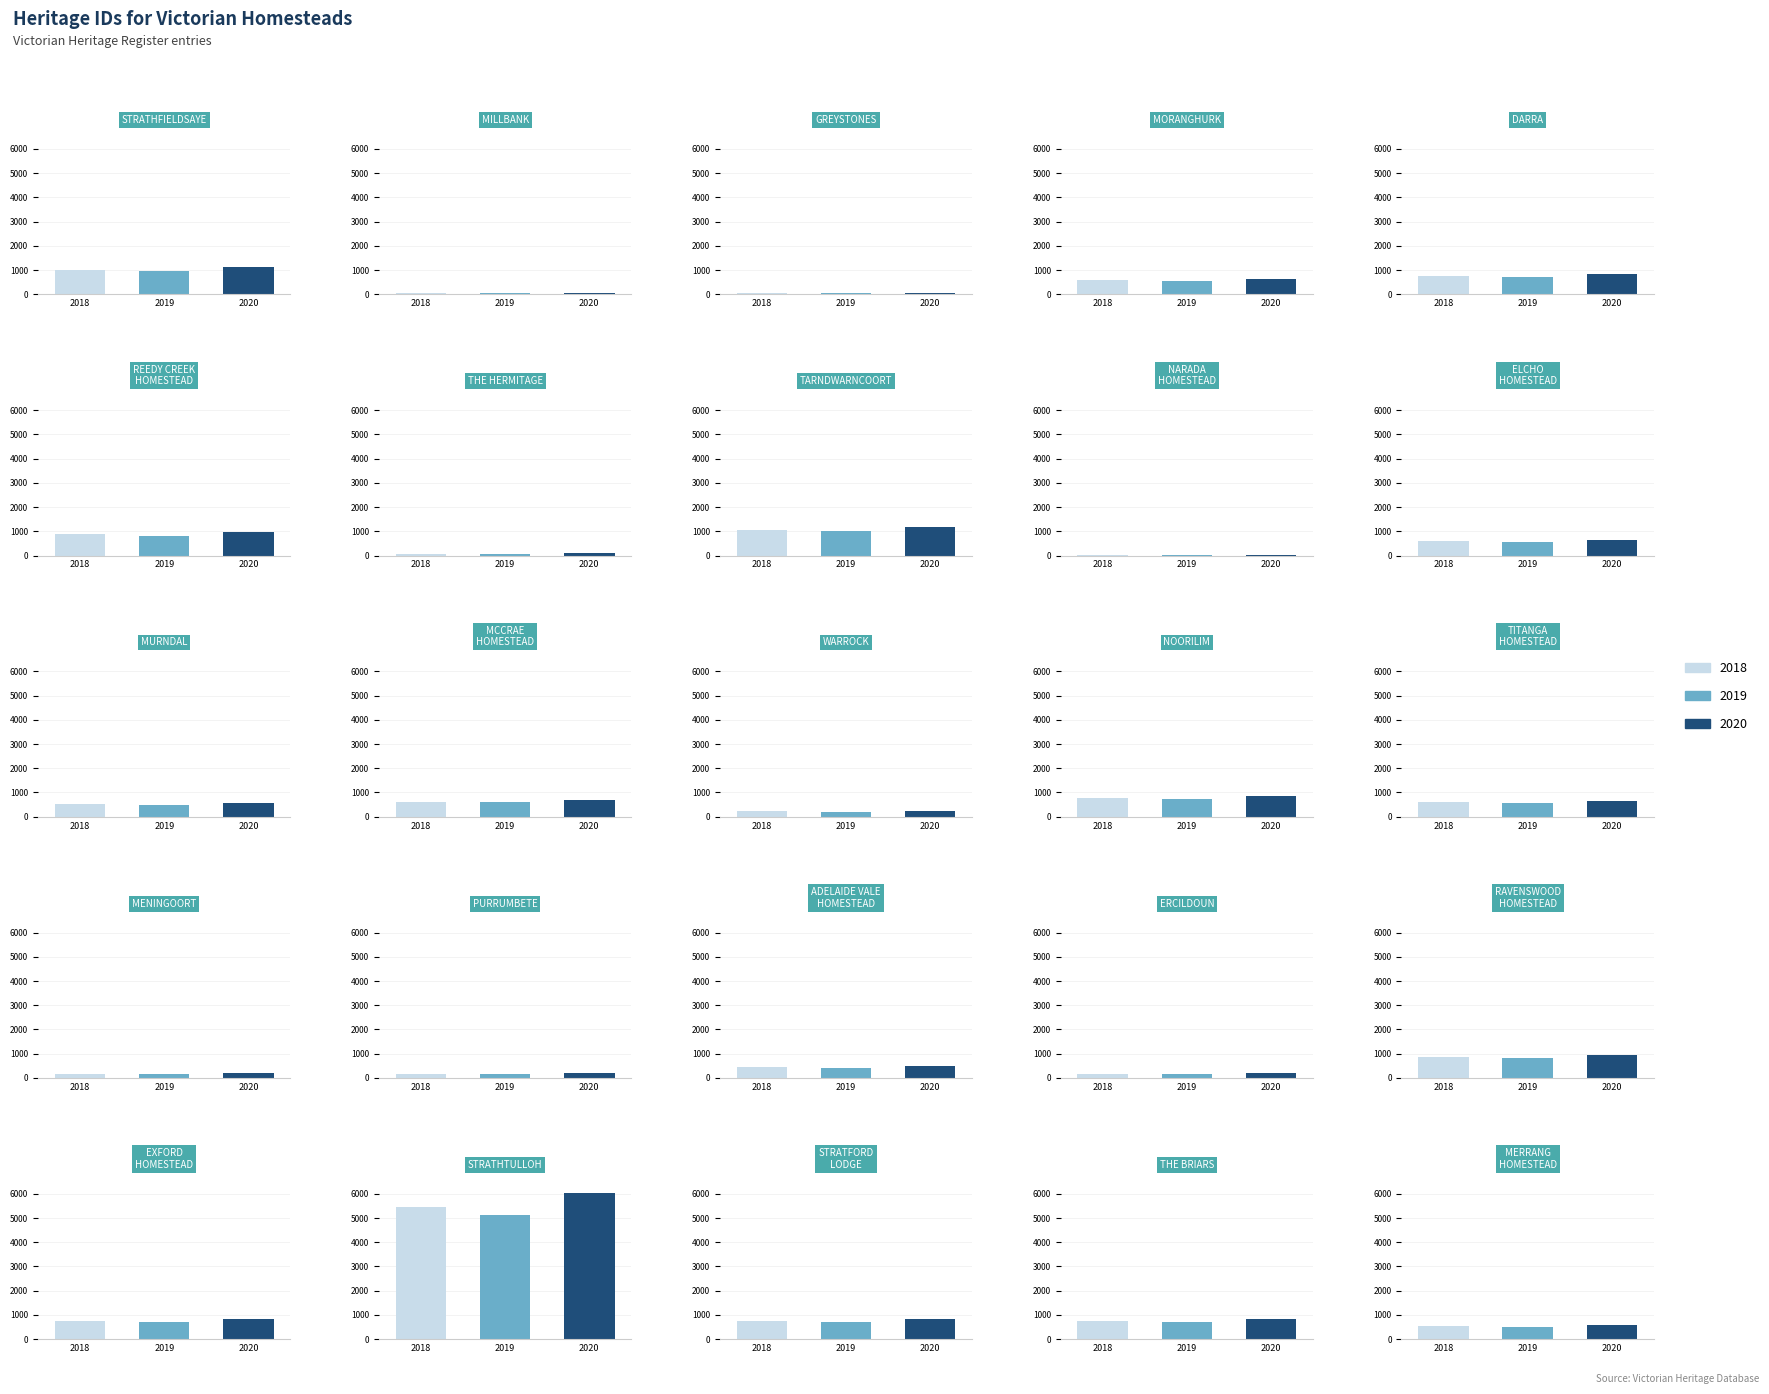

What is the average value?

794